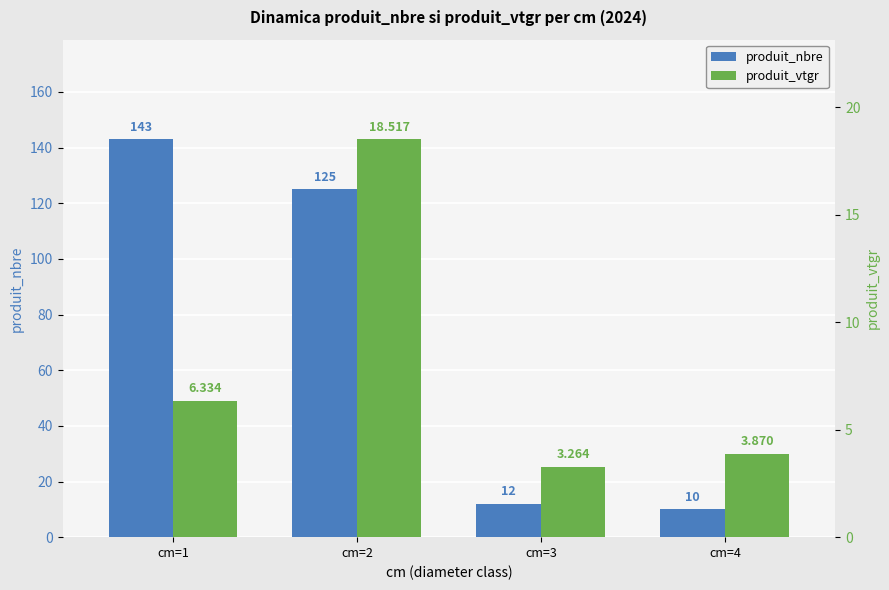

At how many categories does at least one series exceed 39?

2